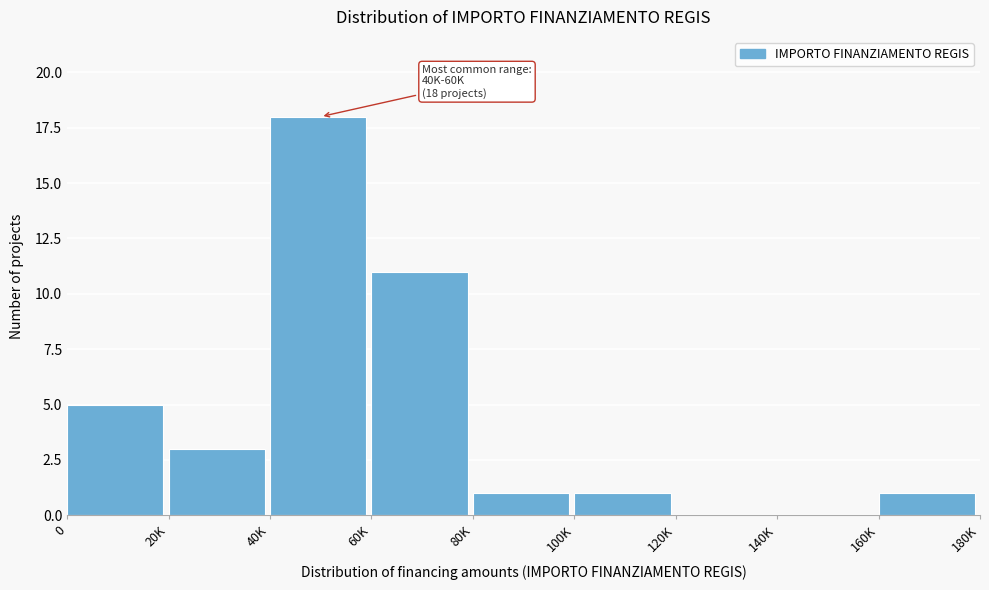

Reading left to right, extract all data points from this chart.

0=5	20K=3	40K=18	60K=11	80K=1	100K=1	120K=0	140K=0	160K=1